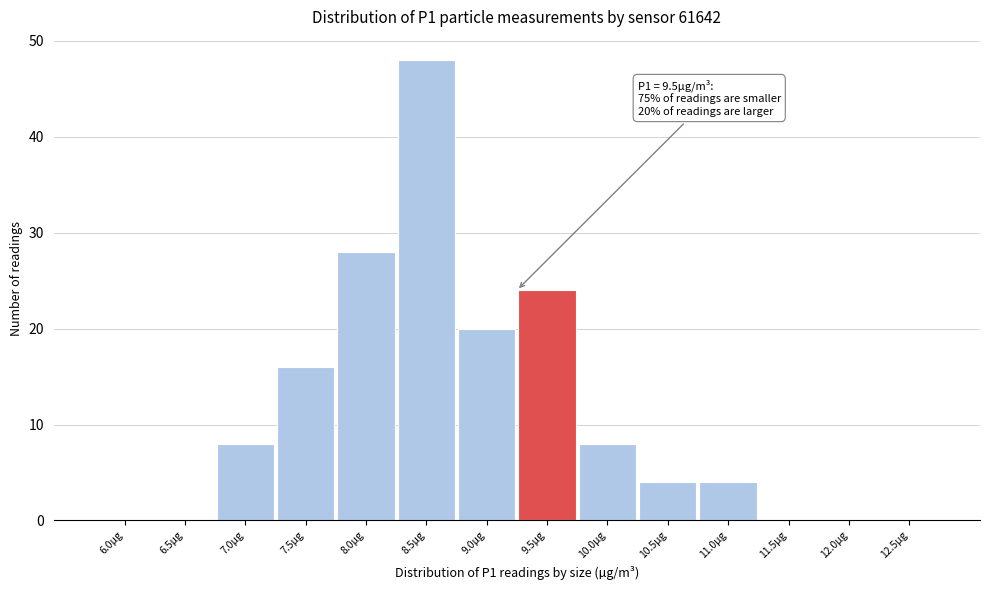

What is the change in value from 6.5µg to 7.5µg?

+16